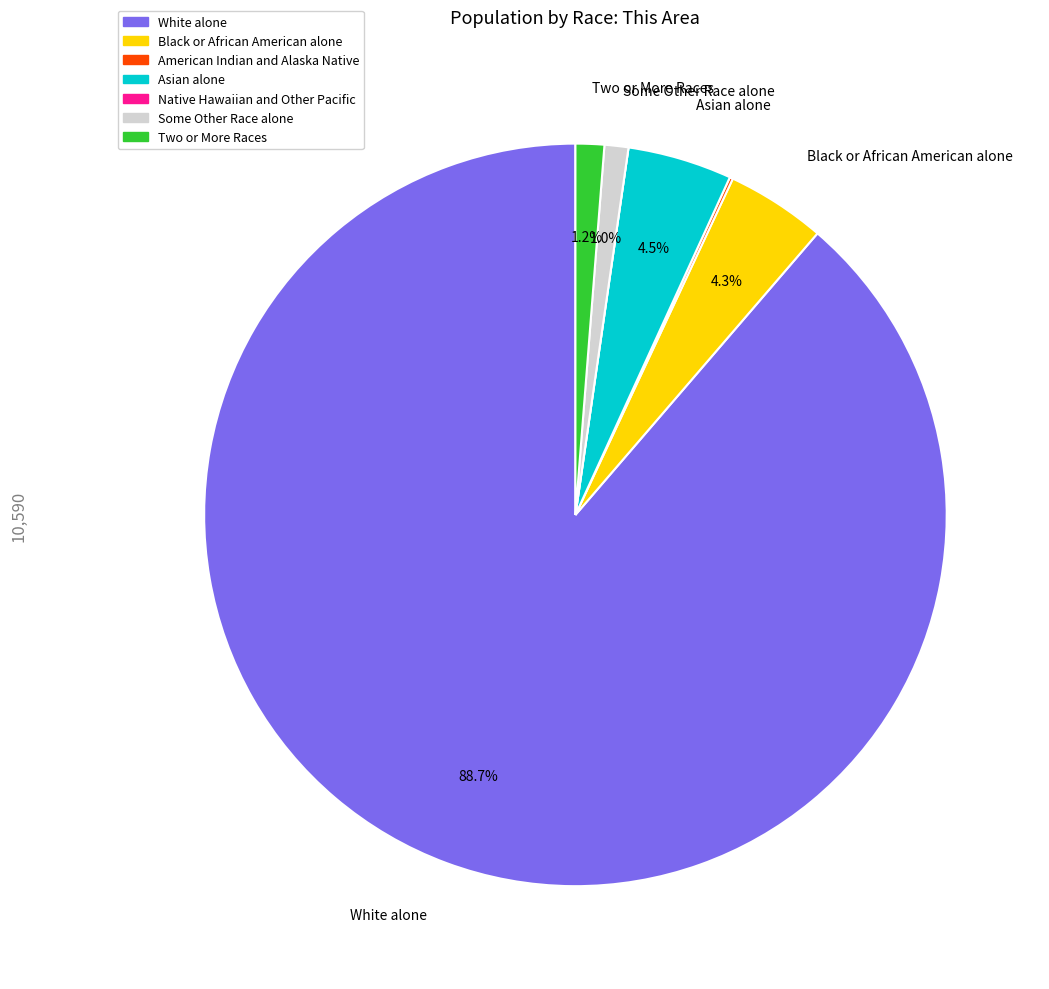

To the nearest percent, what percentage of the pie is Two or More Races?

1%